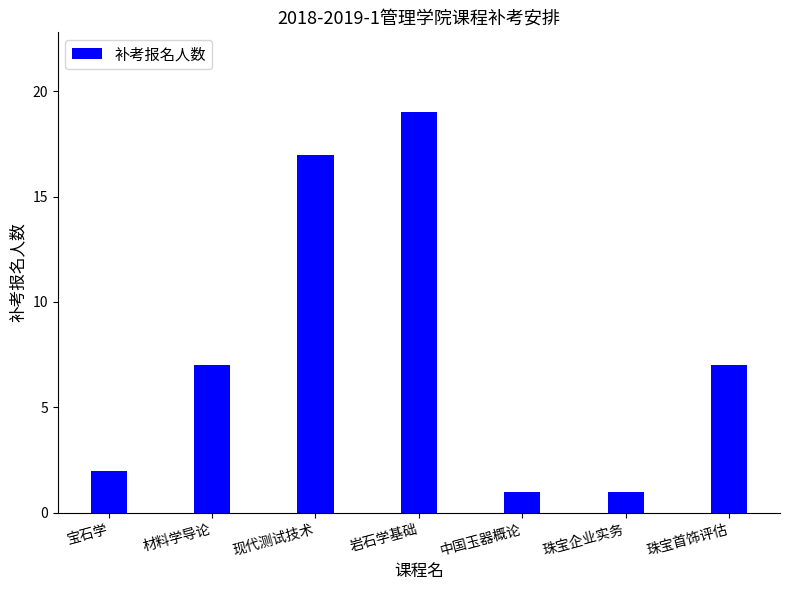

The value at 珠宝企业实务 is 1. True or false?

True